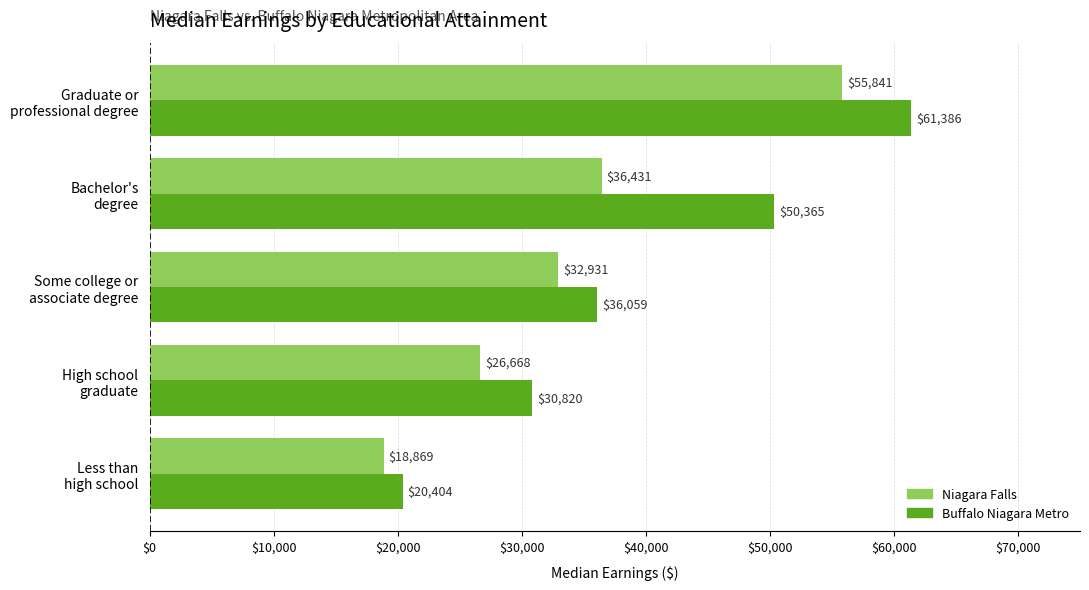

What is the difference between the maximum and second lowest values in the Niagara Falls series?

29173